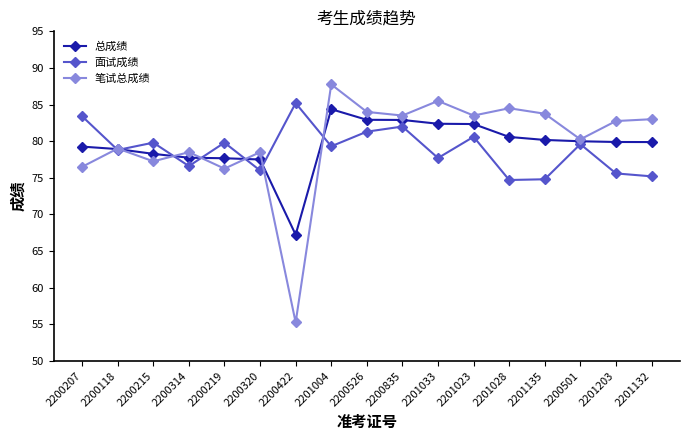

What position from the left is 2200501?

15